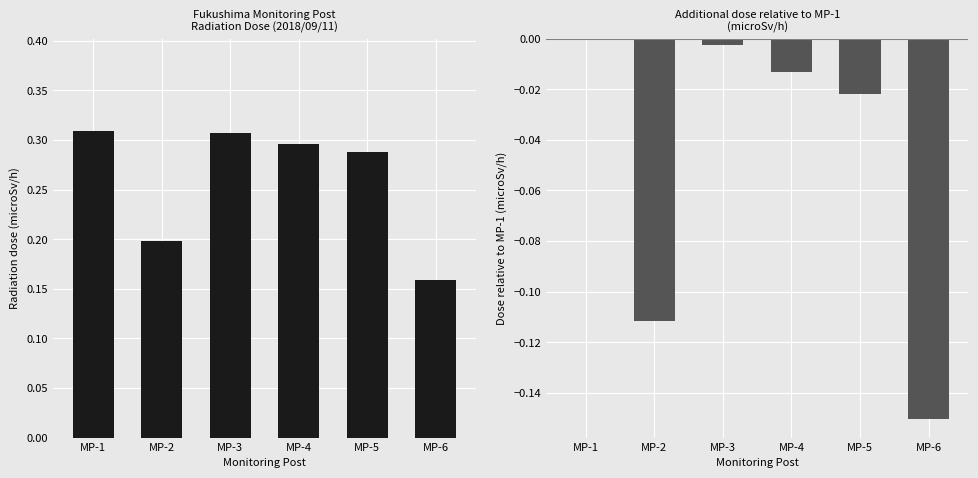

Reading left to right, extract all data points from this chart.

Mean Dose: MP-1=0.3	MP-2=0.2	MP-3=0.3	MP-4=0.3	MP-5=0.3	MP-6=0.2
Relative Dose: MP-1=0.0	MP-2=-0.1	MP-3=-0.0	MP-4=-0.0	MP-5=-0.0	MP-6=-0.2